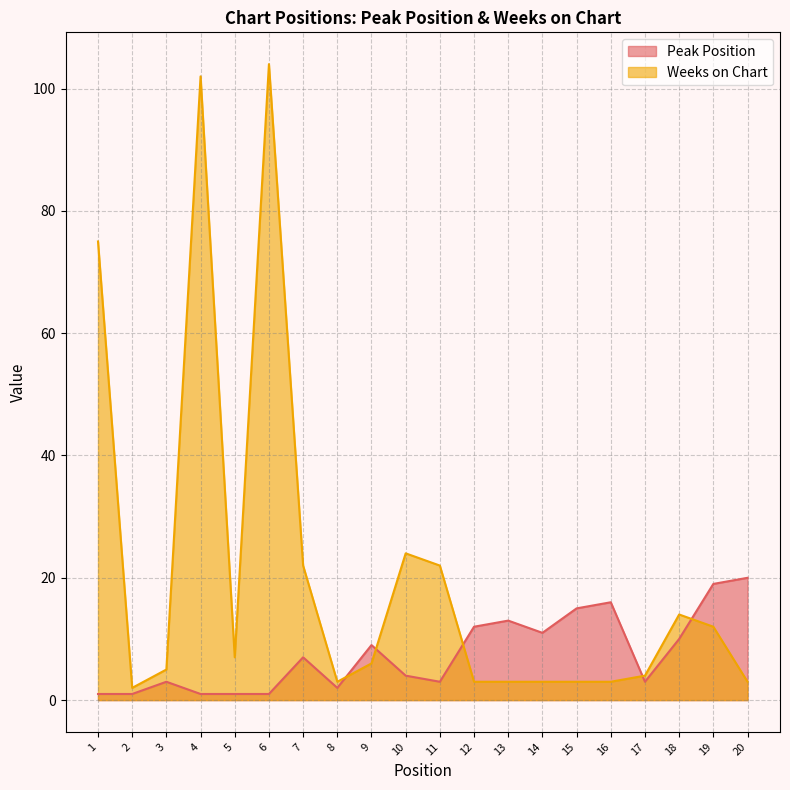

What is the maximum value shown in the chart?

104